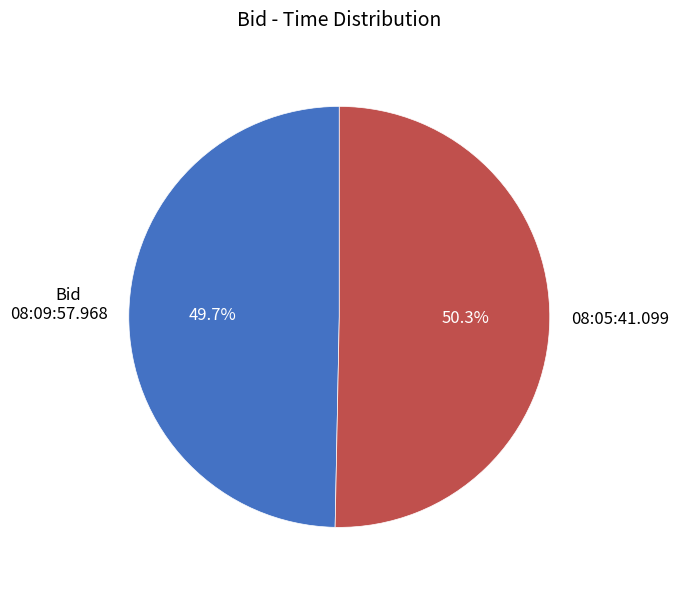

What is the smallest slice in the pie chart?

08:09:57.968